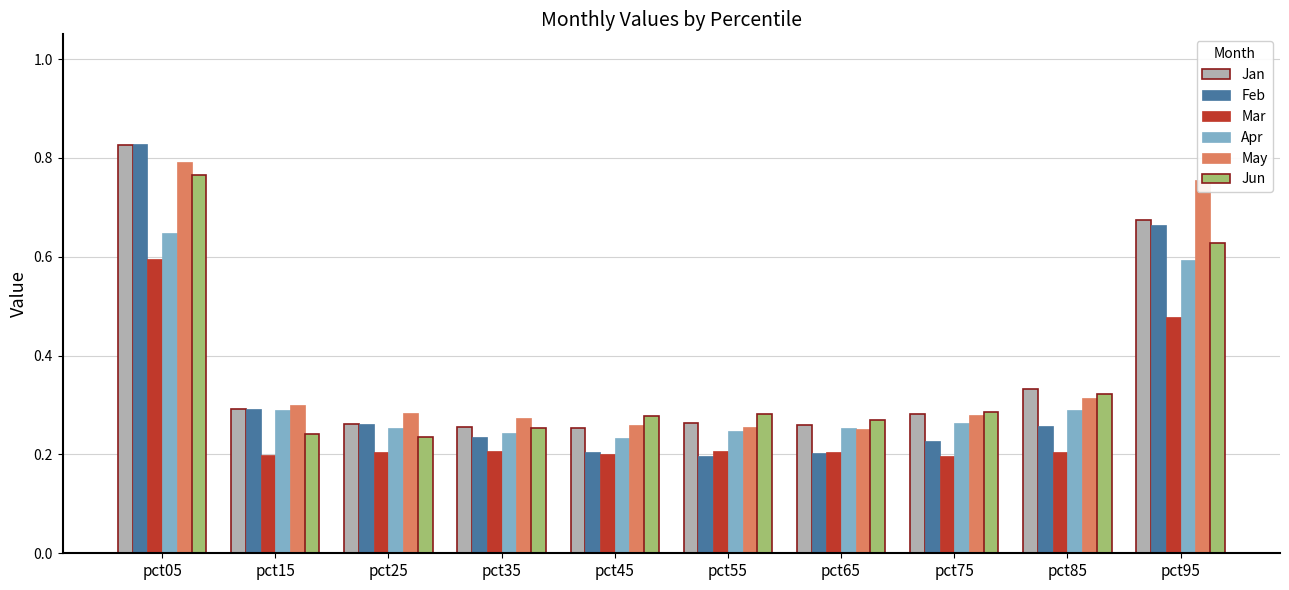

What is the total value across all series at pct95?

3.8